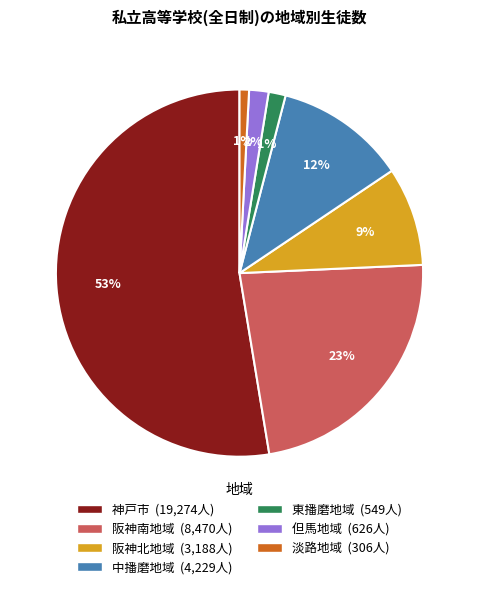

Do 但馬地域 and 東播磨地域 together represent more than half of the pie?

No